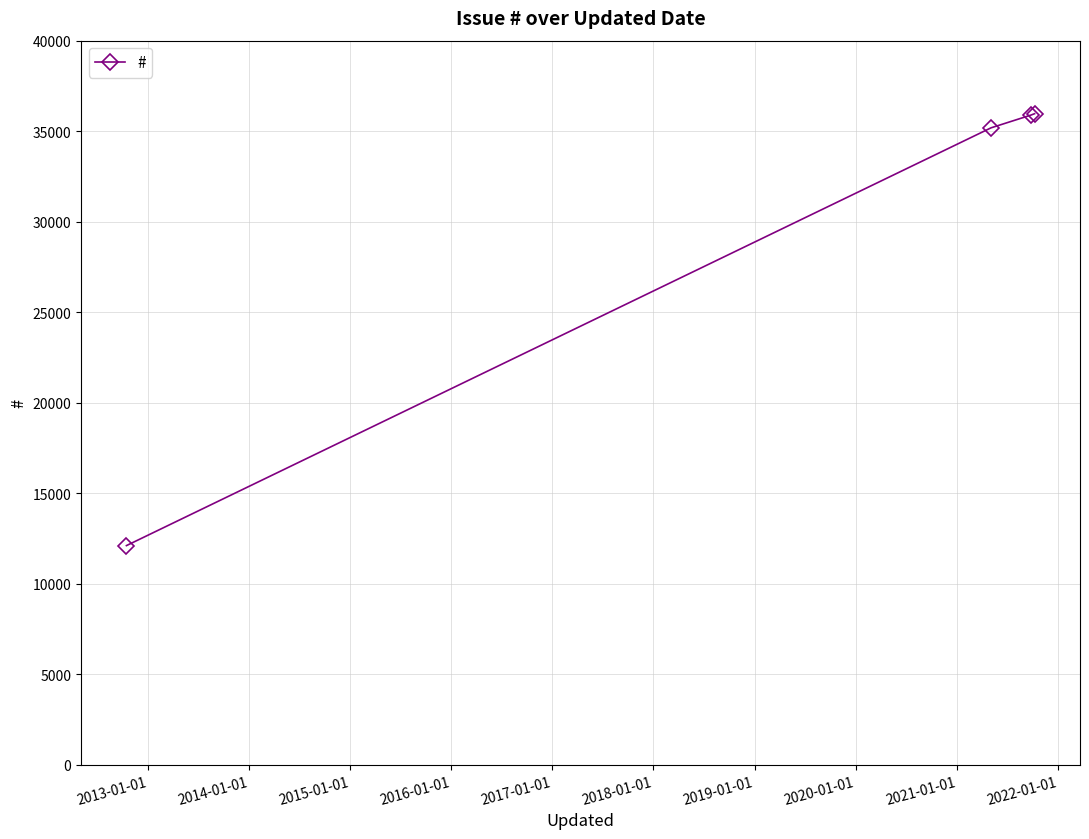

What is the value of the 4th point from the left?

35965